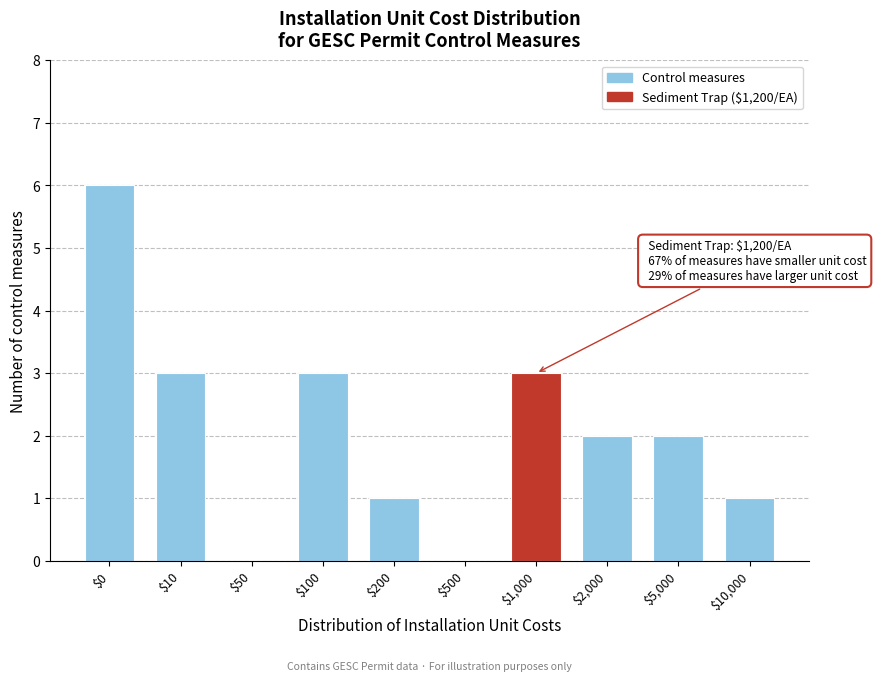

Which category has the highest value across all series?

$0